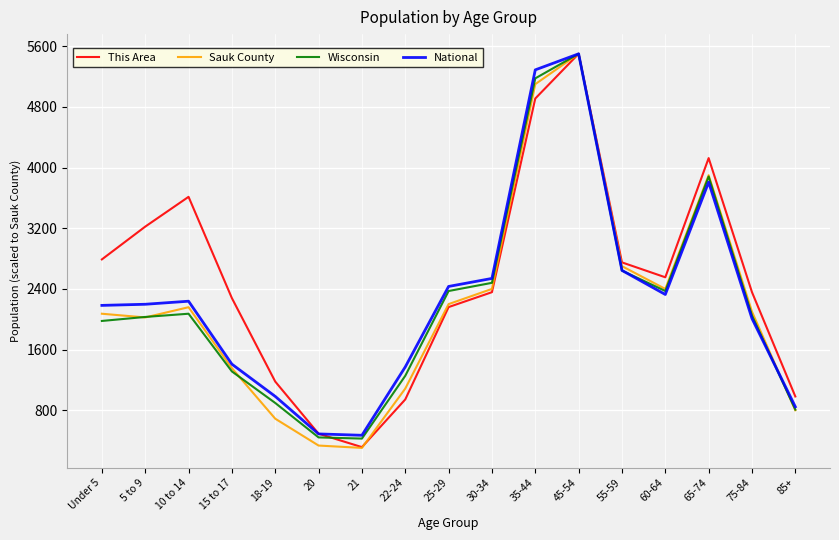

At which category does the chart reach its peak across all series?

45-54